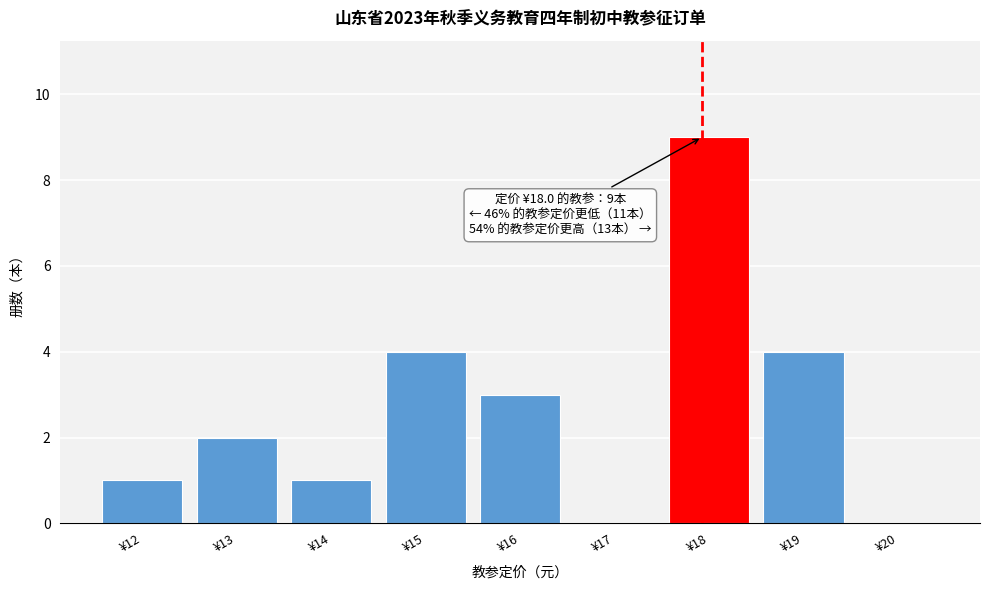

Reading right to left, what are all the values shown in this chart?

¥20=0	¥19=4	¥18=9	¥17=0	¥16=3	¥15=4	¥14=1	¥13=2	¥12=1